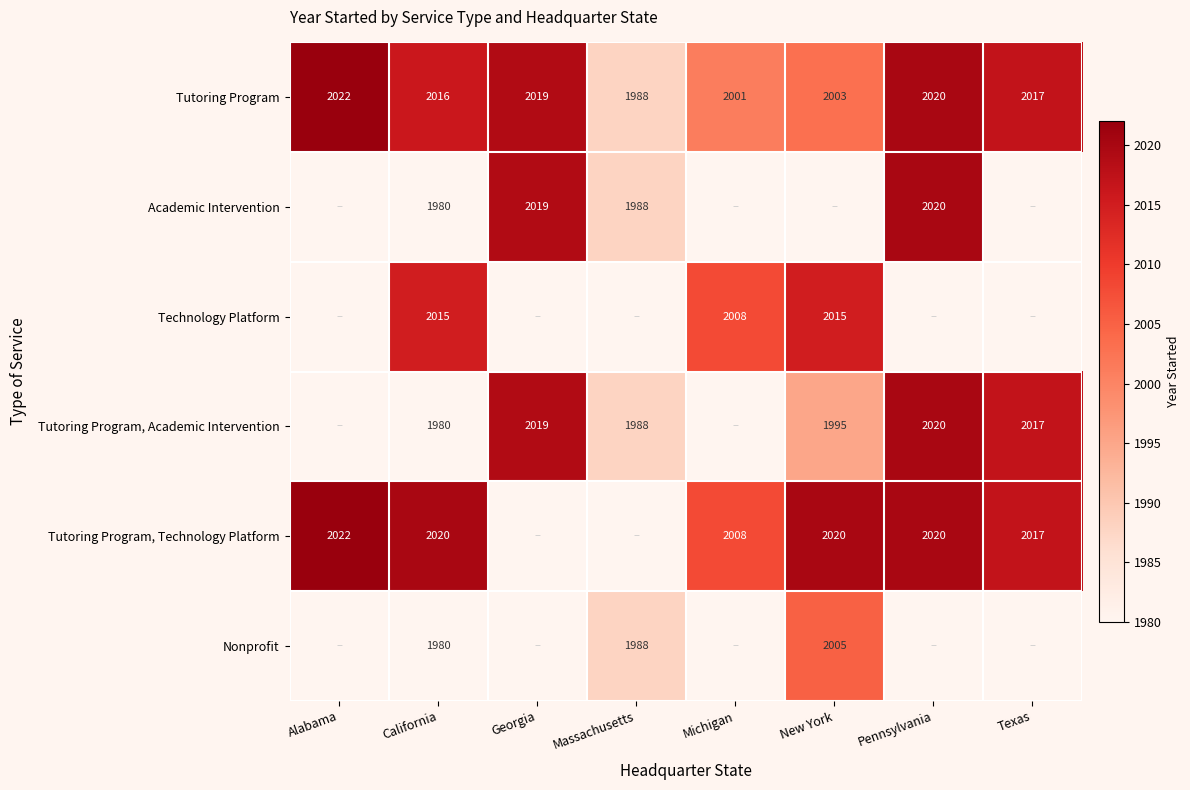

The Tutoring Program series shows 1988 at Massachusetts. True or false?

True